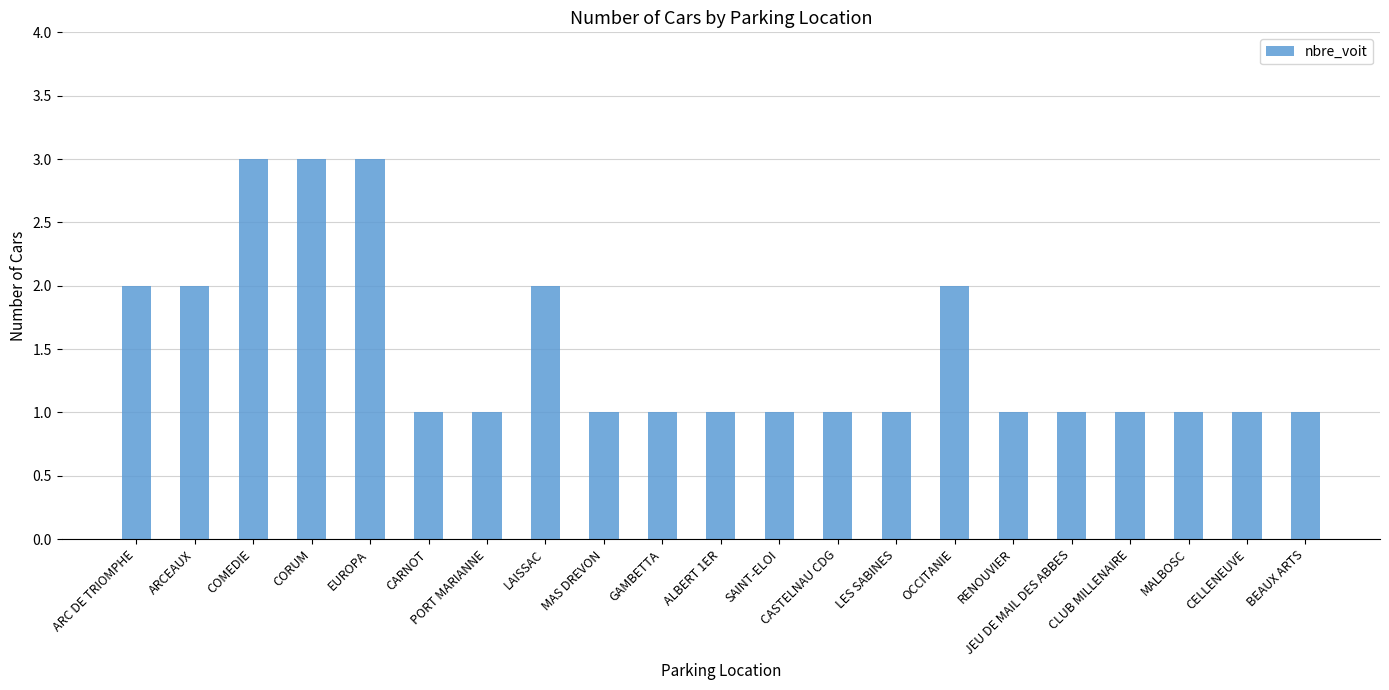

What position from the right is MAS DREVON?

13